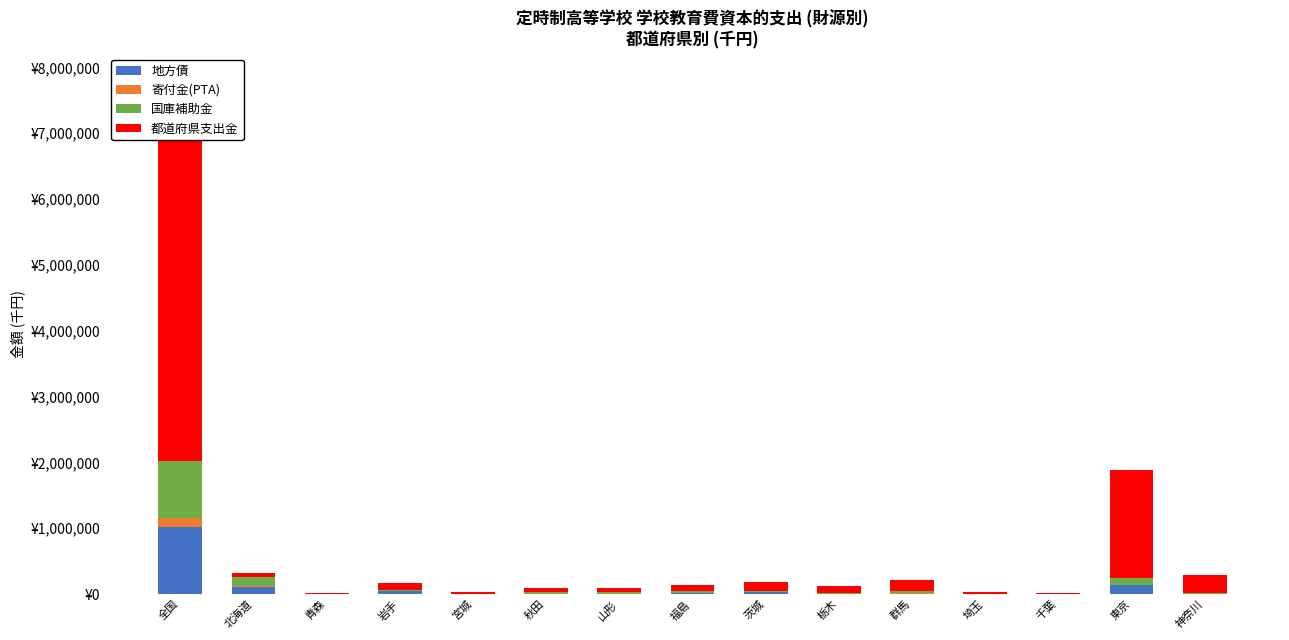

Does the chart contain any negative values?

No